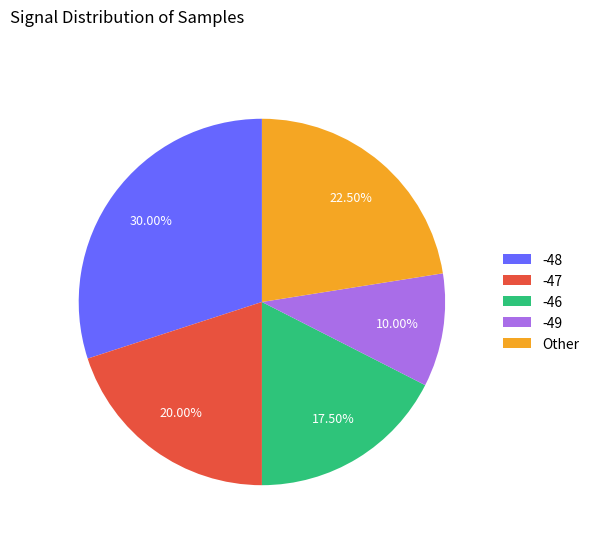

To the nearest percent, what is the average slice percentage?

20%